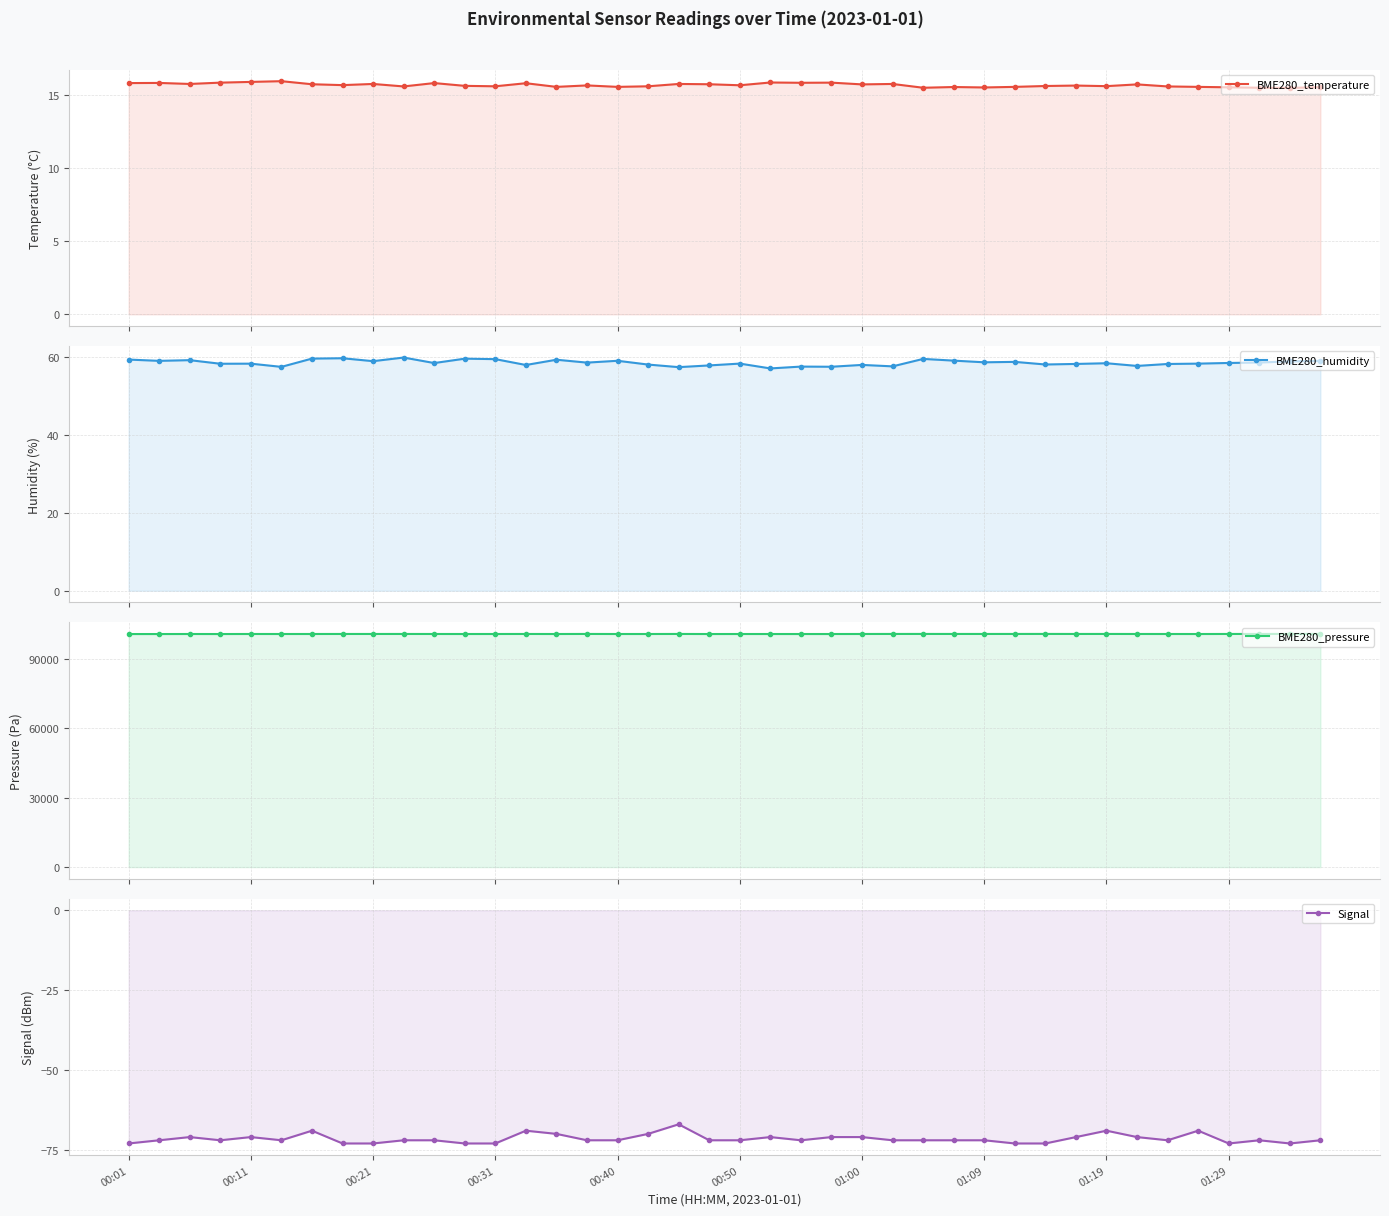

True or false: BME280_humidity and Signal intersect in this chart.

False